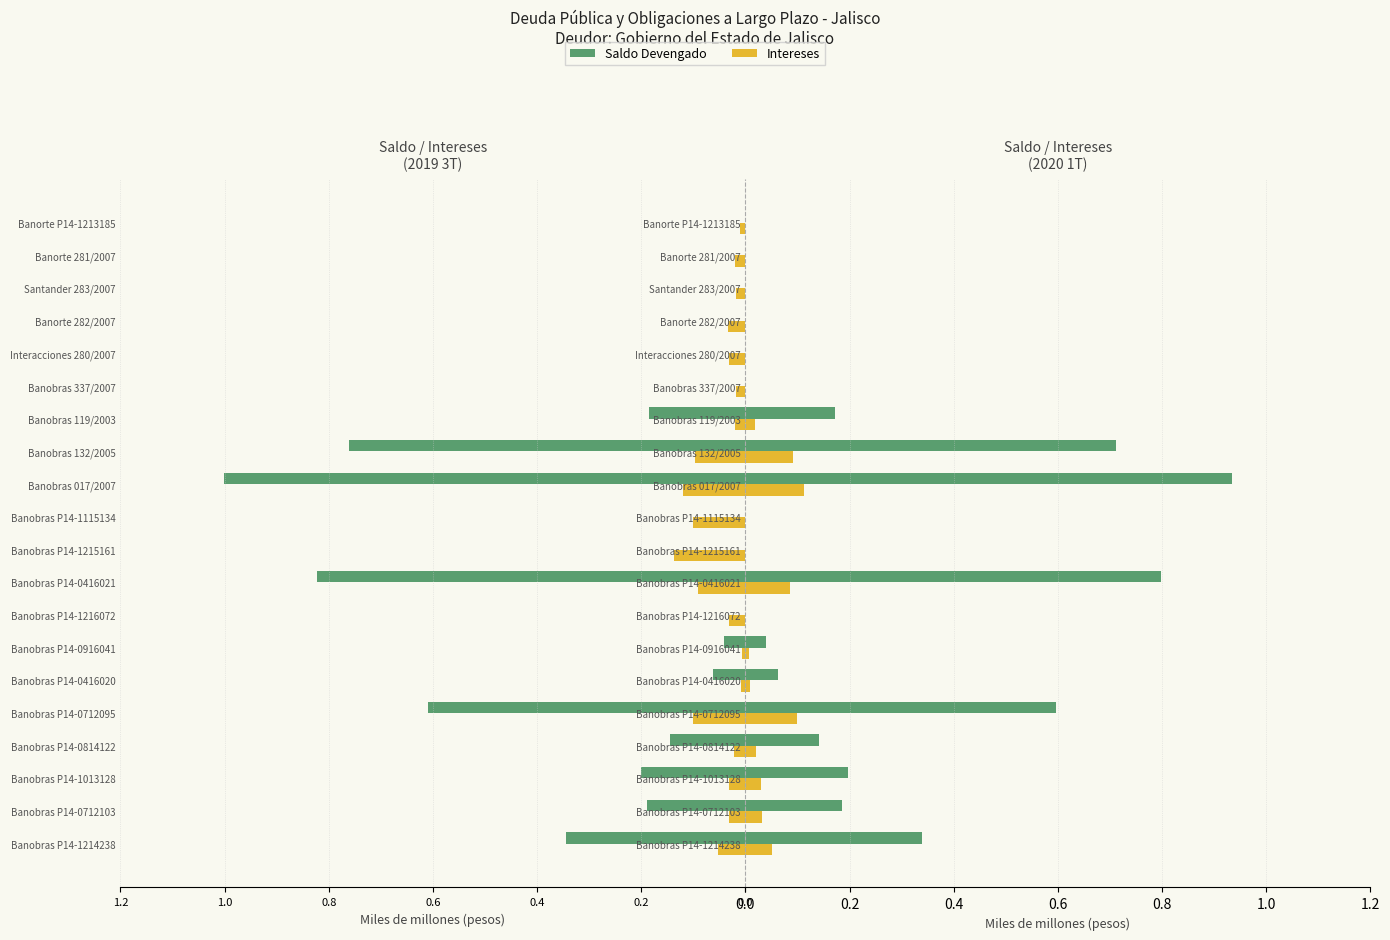

What is the sum of the Intereses 2019 3T values at Banobras P14-1115134 and Santander 283/2007?

-0.1